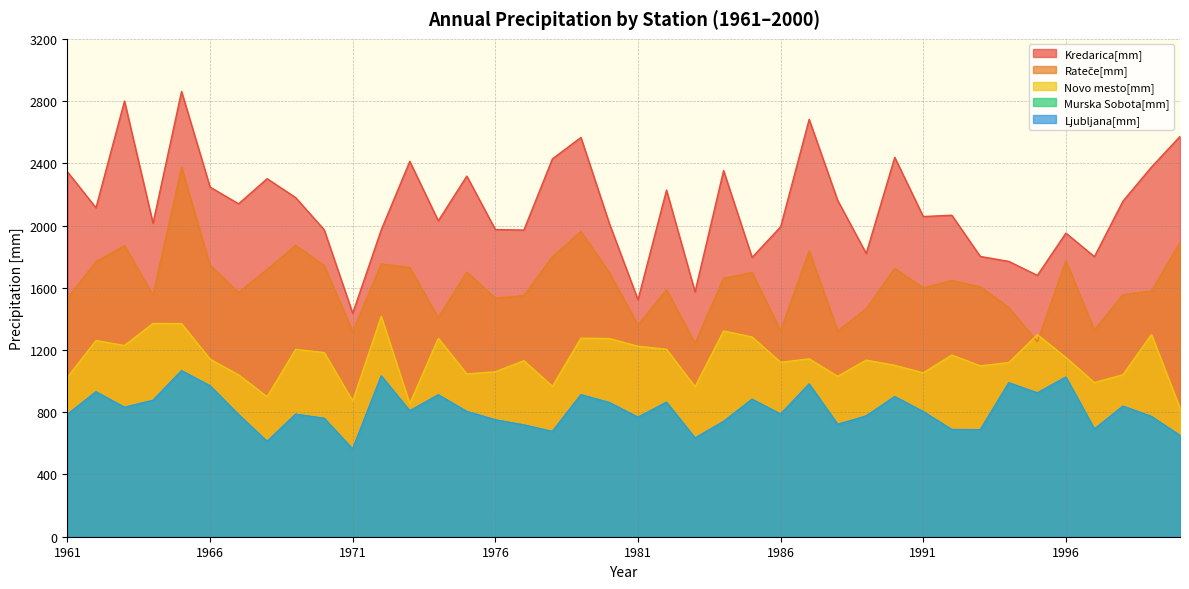

What are all the series names shown in the legend?

Kredarica[mm], Rateče[mm], Novo mesto[mm], Murska Sobota[mm], Ljubljana[mm]